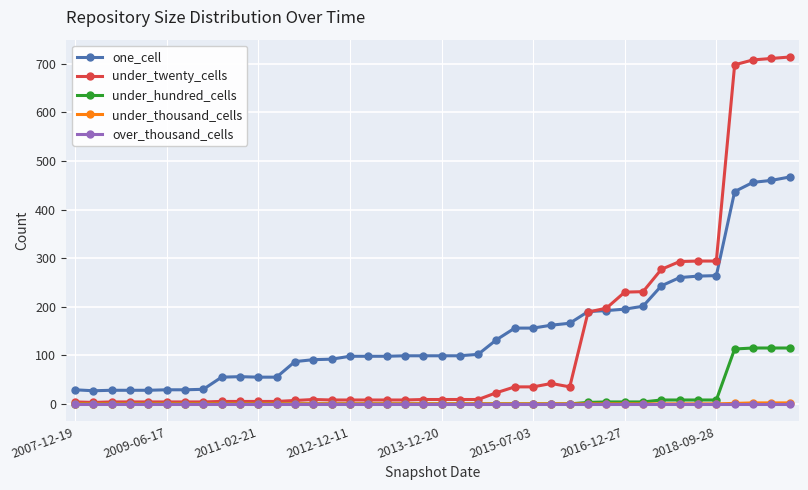

Which series has the largest range (max minus min)?

under_twenty_cells